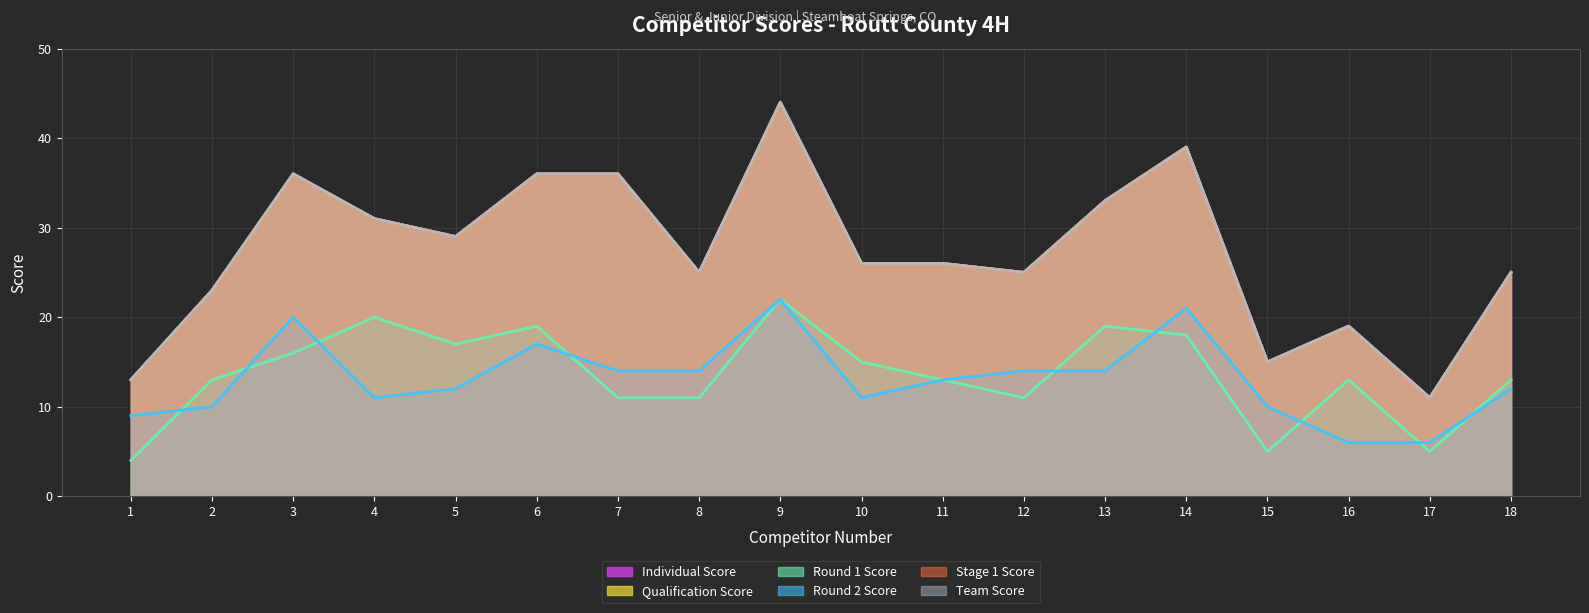

Where is the first local maximum for Round 2 Score?

3